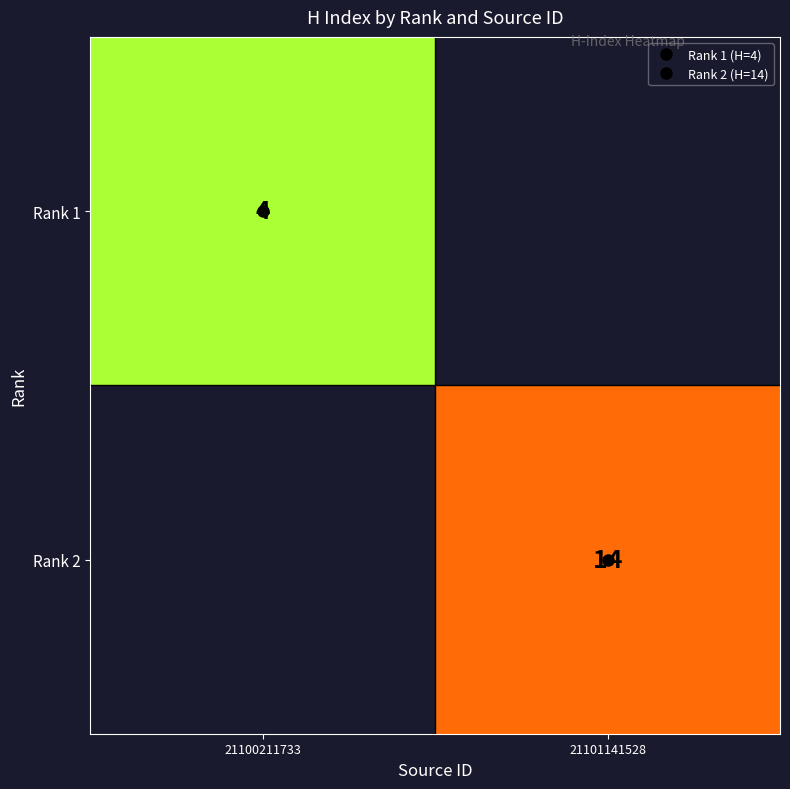

What value does the Rank 1 series have at 21100211733?

4.0